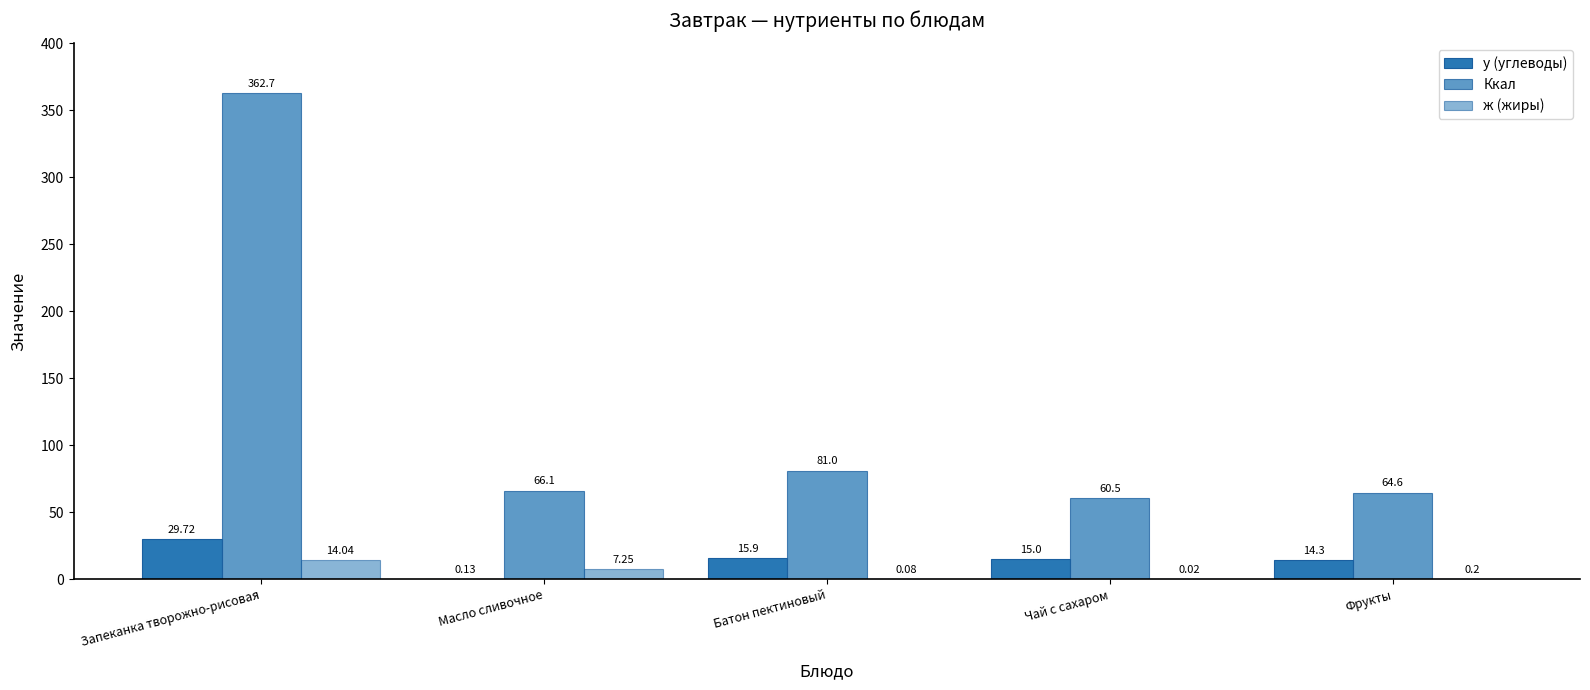

Count the number of categories in the chart.

5